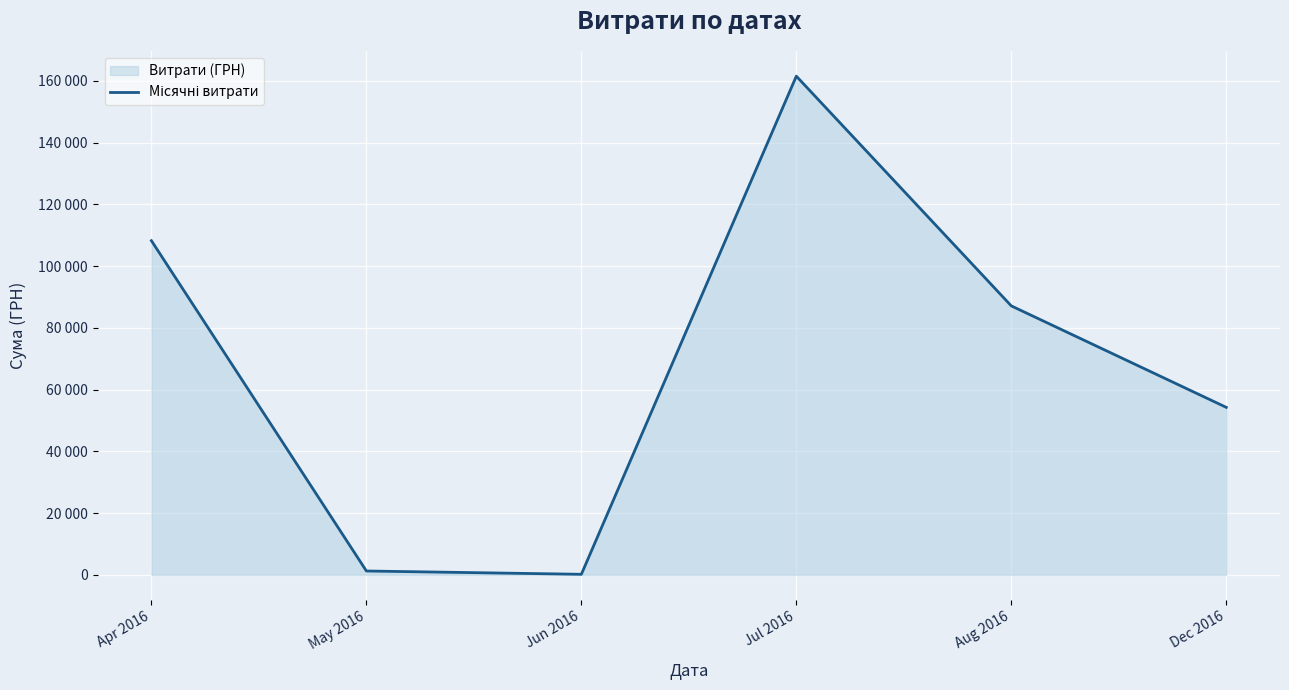

The chart shows a value of 87111.3 at Aug 2016. True or false?

True